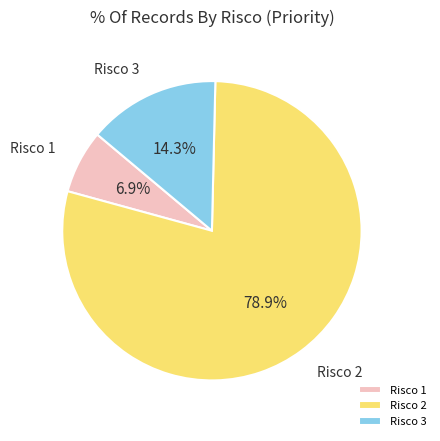

Does Risco 2 account for over 50% of the chart?

Yes